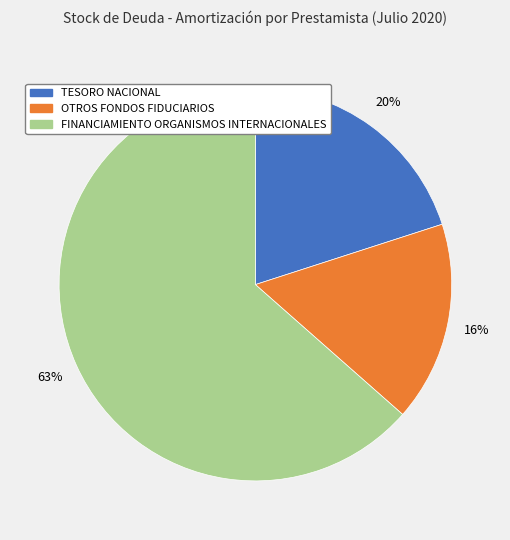

How many segments does this pie chart have?

3